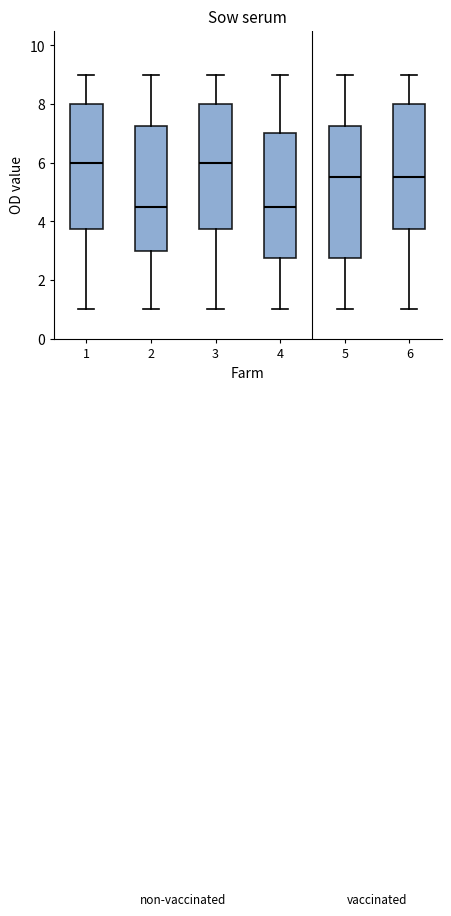

Reading left to right, transcribe this box plot: for each box, give where its median line is, the range the box spans, and where its two whiskers end, as read against the y-axis. The values are not printed on the chart, so give them approximately, as read against the axis.

1: median 6.0, box 3.8 to 8.0, whiskers 1.0 to 9.0
2: median 4.6, box 3.0 to 7.2, whiskers 1.0 to 9.0
3: median 6.0, box 3.8 to 8.0, whiskers 1.0 to 9.0
4: median 4.6, box 2.8 to 7.0, whiskers 1.0 to 9.0
5: median 5.6, box 2.8 to 7.2, whiskers 1.0 to 9.0
6: median 5.6, box 3.8 to 8.0, whiskers 1.0 to 9.0